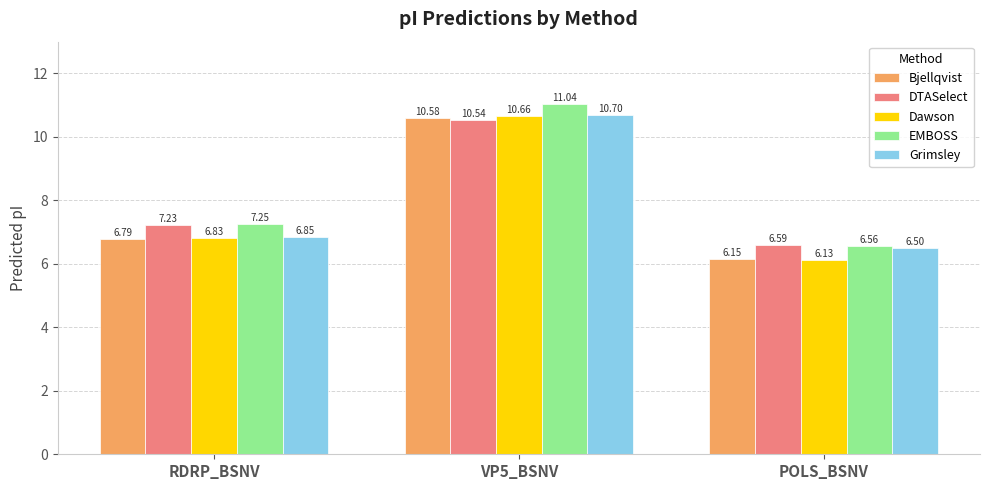

The value of Bjellqvist at POLS_BSNV is 2.2. True or false?

False